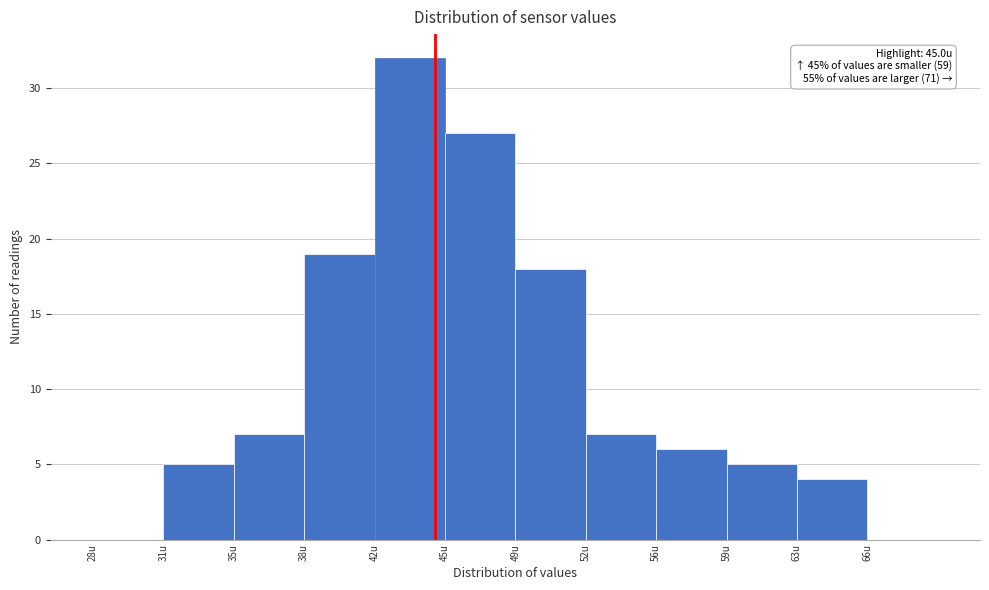

Reading left to right, transcribe all the data shown in this chart.

28u=0	31u=5	35u=7	38u=19	42u=32	45u=27	49u=18	52u=7	56u=6	59u=5	63u=4	66u=0